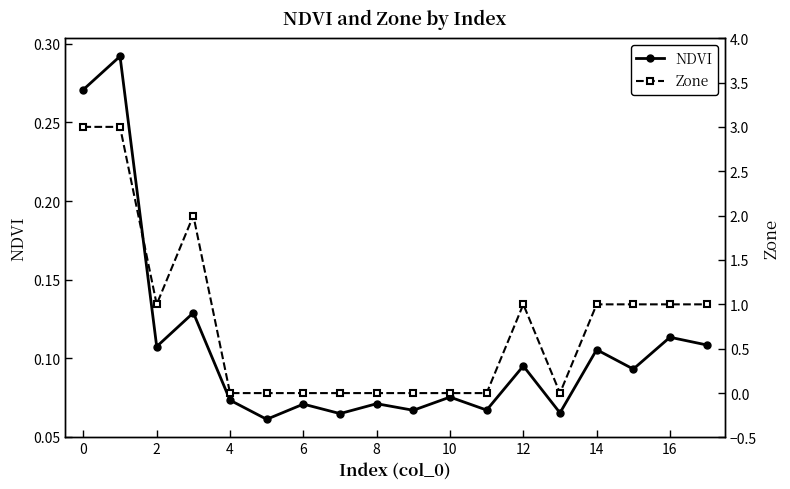

What is the sum of the NDVI values at 11 and 15?

0.2